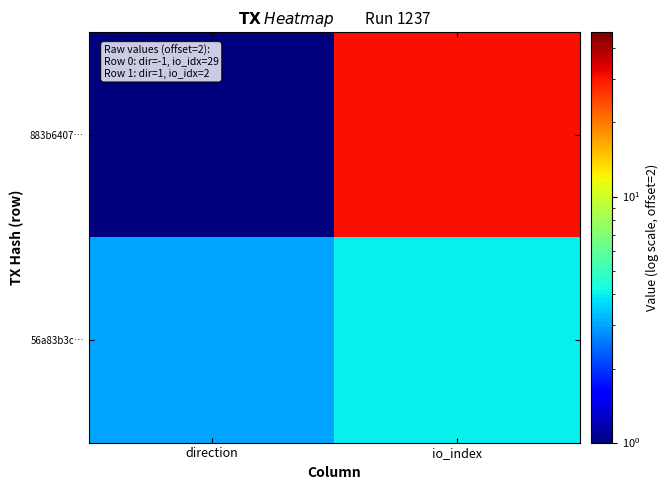

Which series has the largest range (max minus min)?

883b6407…